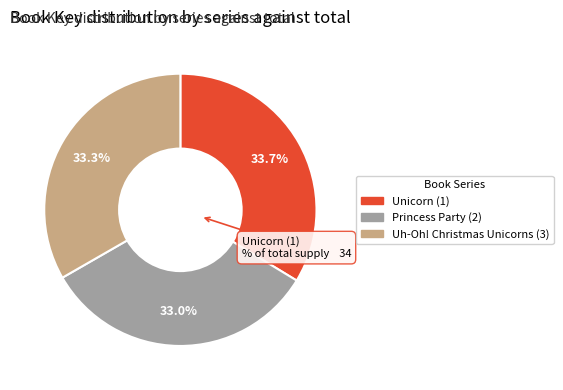

Does any single category account for the majority?

No